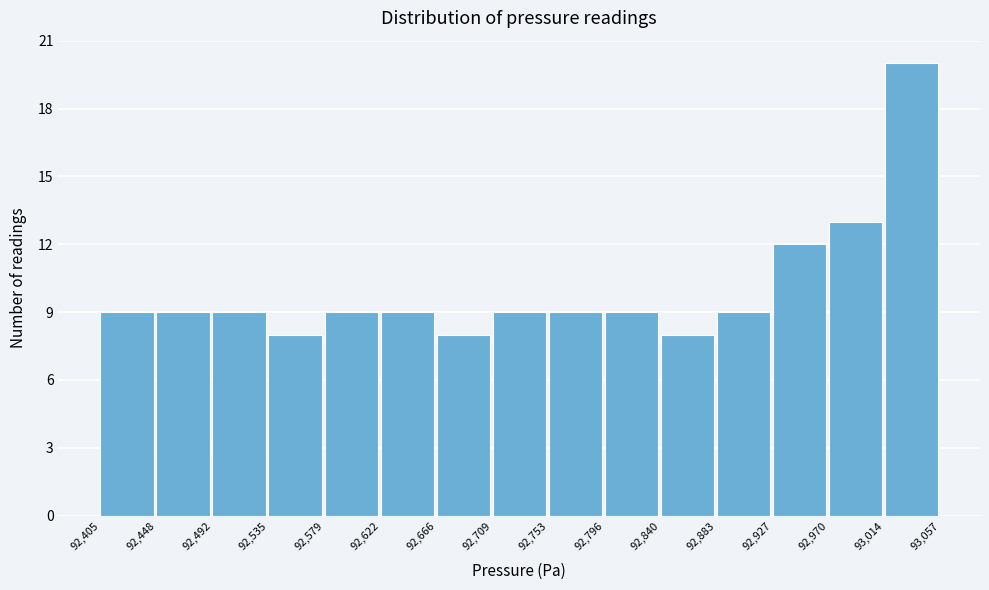

Reading left to right, transcribe this chart: for each bar, give the range it covers on the x-axis and its height. The values are not printed on the chart, so give them approximately, as read against the axis.

92,405 to 92,448: 9
92,448 to 92,492: 9
92,492 to 92,535: 9
92,535 to 92,579: 8
92,579 to 92,622: 9
92,622 to 92,666: 9
92,666 to 92,709: 8
92,709 to 92,753: 9
92,753 to 92,796: 9
92,796 to 92,840: 9
92,840 to 92,883: 8
92,883 to 92,927: 9
92,927 to 92,970: 12
92,970 to 93,014: 13
93,014 to 93,057: 20